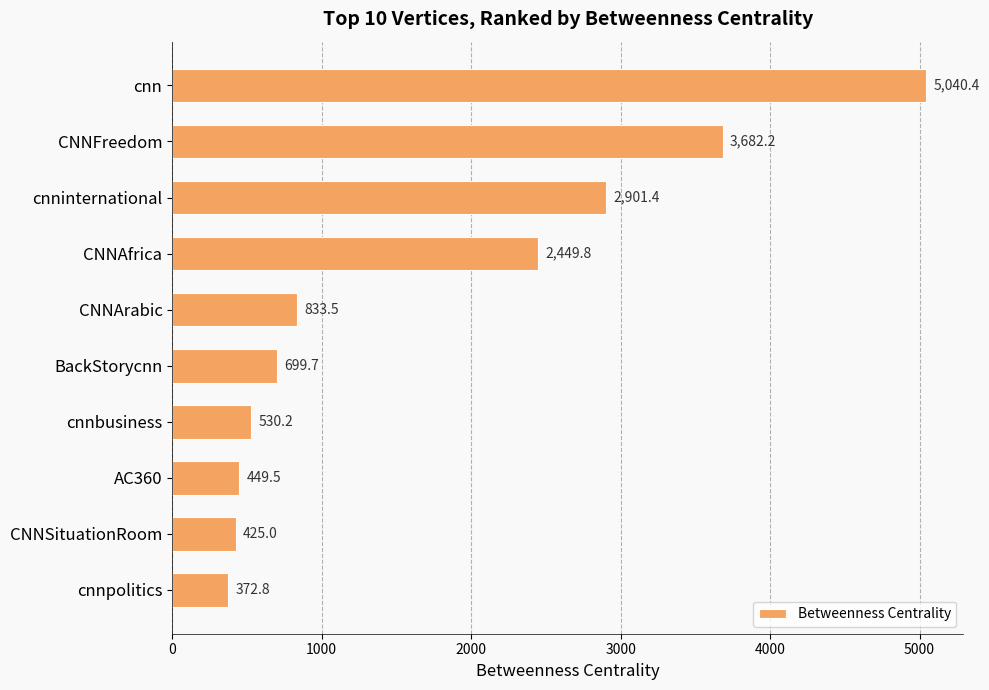

True or false: the data shows 833.5 at CNNArabic.

True